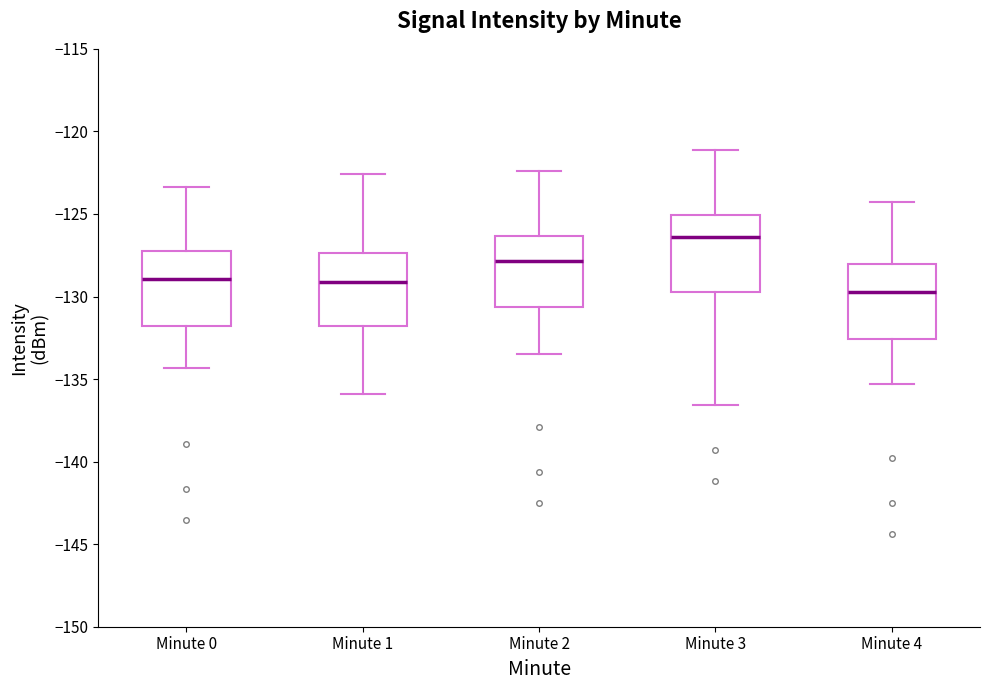

Where is the lower edge of the box for Minute 2 on the y-axis? The values are not printed on the chart, so give them approximately, as read against the axis.

-130.5